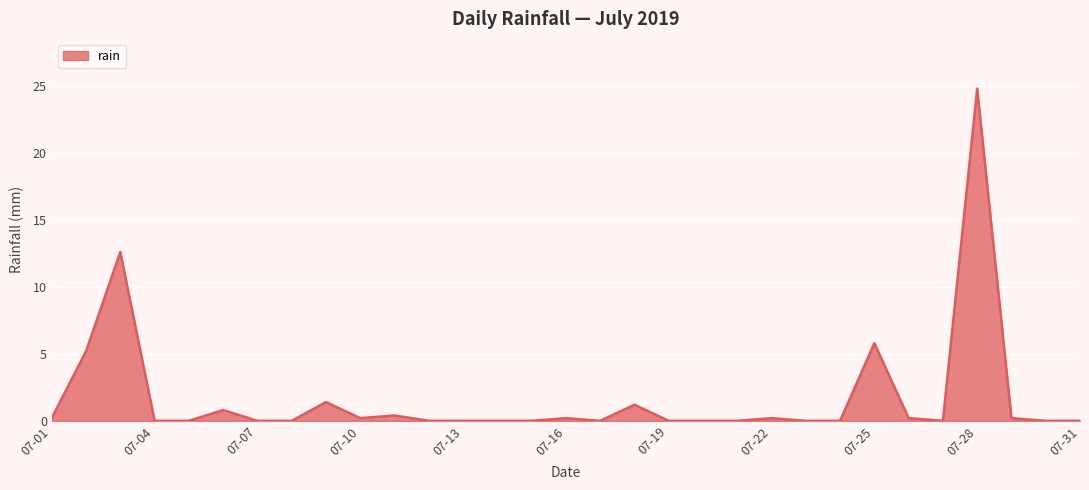

What is the difference between the maximum and minimum values?

24.8